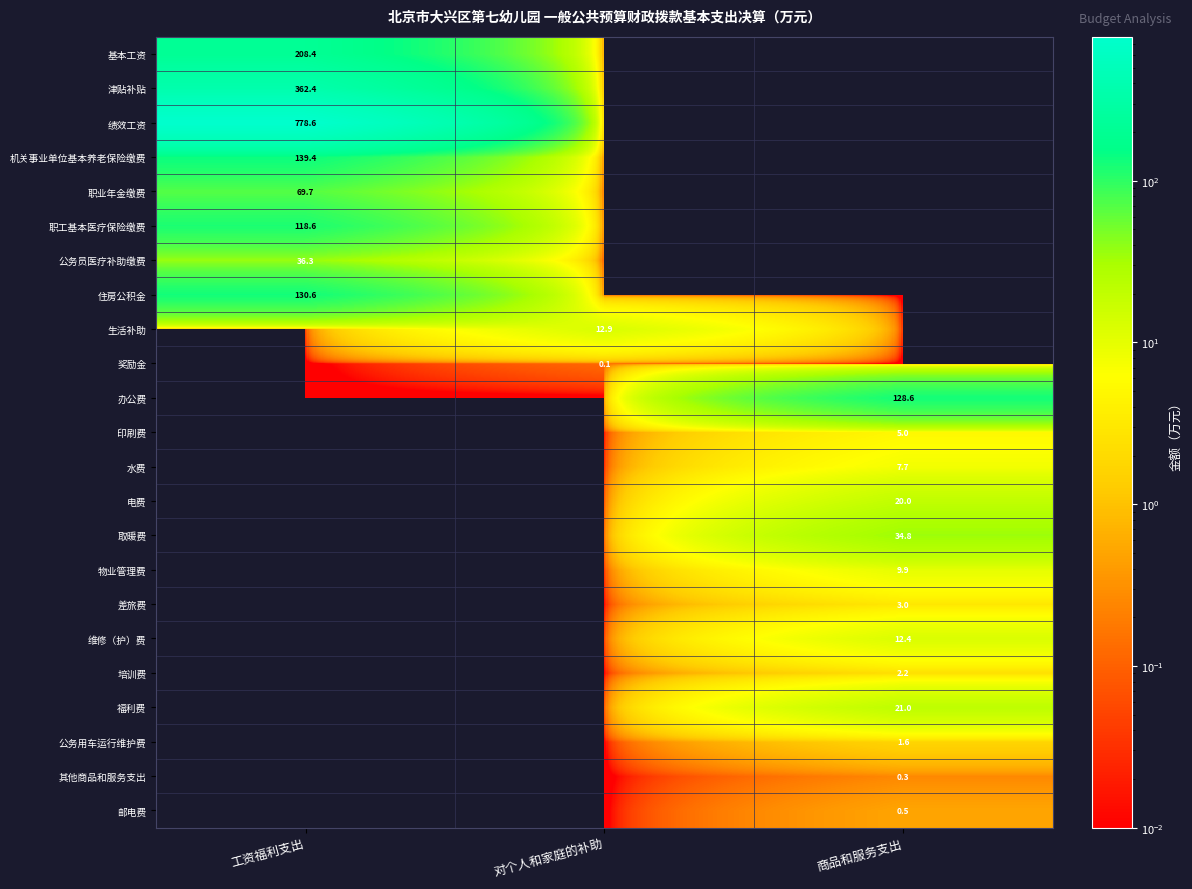

How many data points does each series have?

3